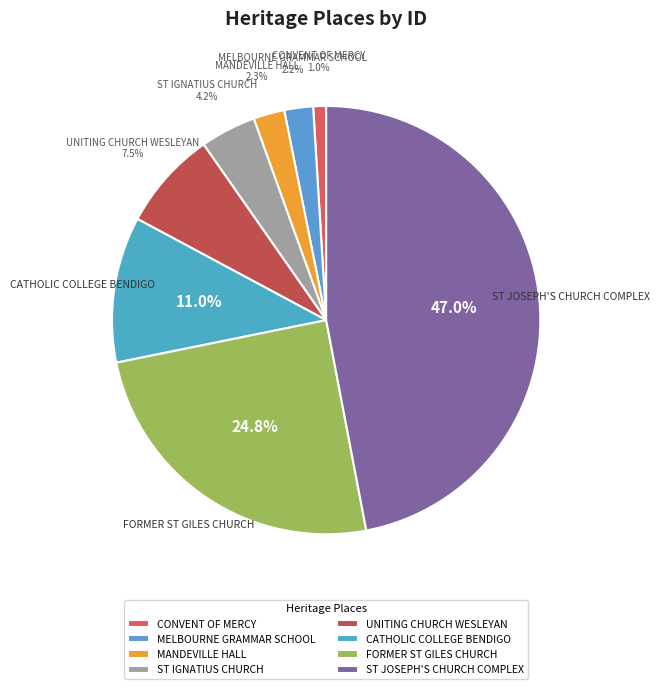

Approximately how many times larger is the value at ST IGNATIUS CHURCH compared to MANDEVILLE HALL?

1.8